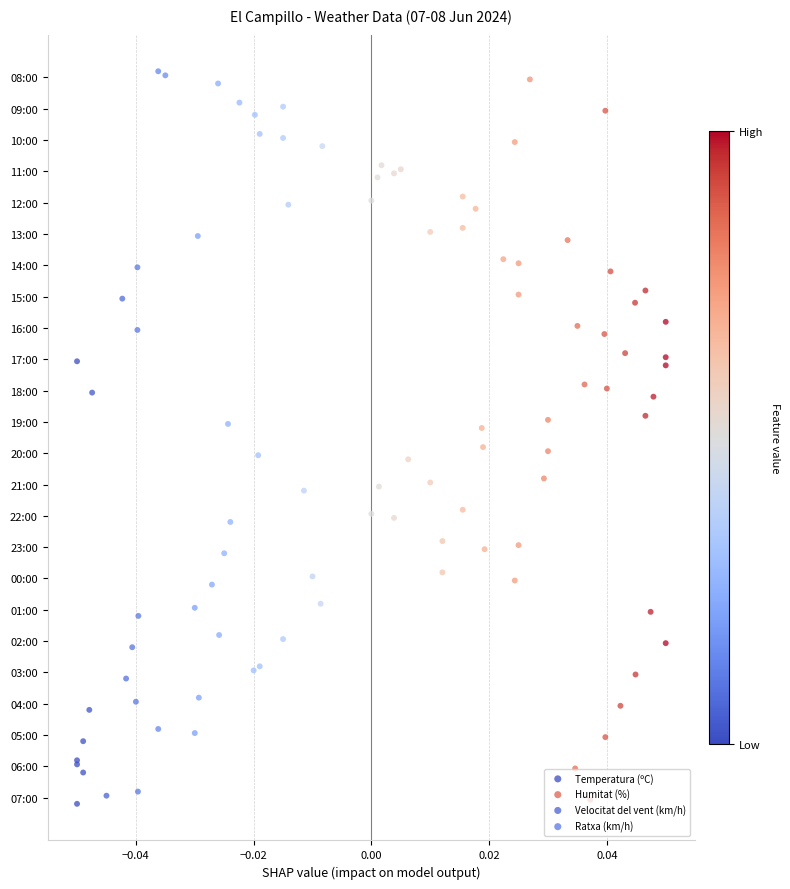

Which series reaches the minimum Y coordinate?

Temperatura (ºC)